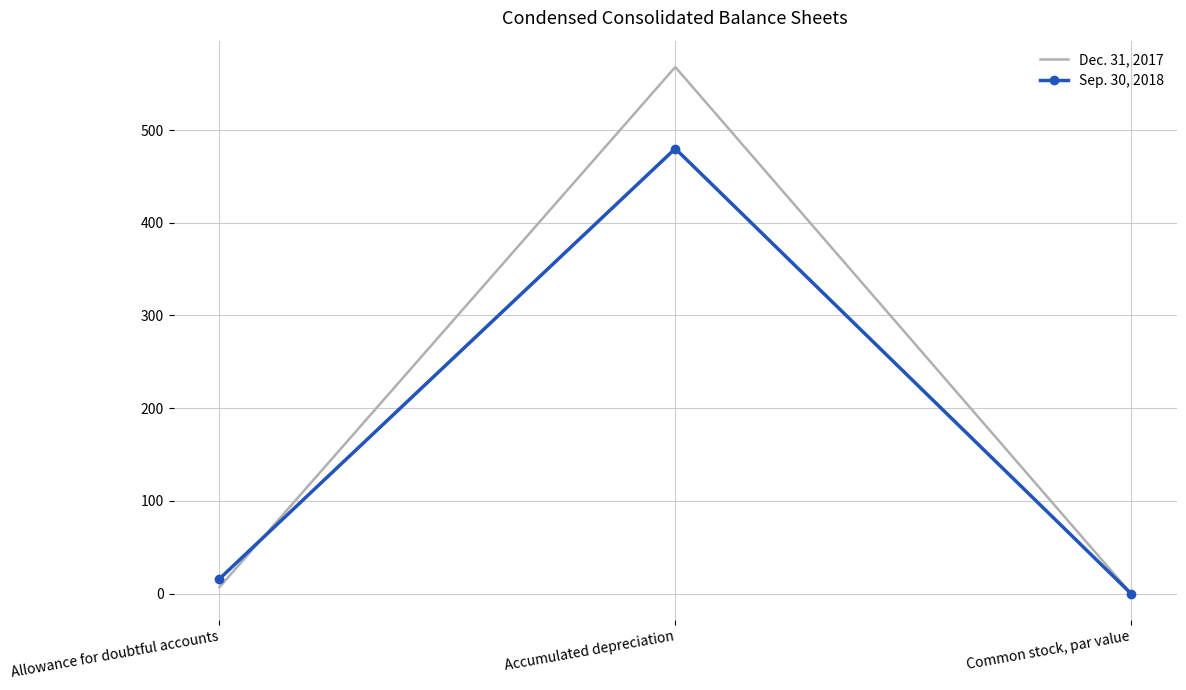

Is the value of Dec. 31, 2017 at Common stock, par value greater than the value of Sep. 30, 2018 at Accumulated depreciation?

No